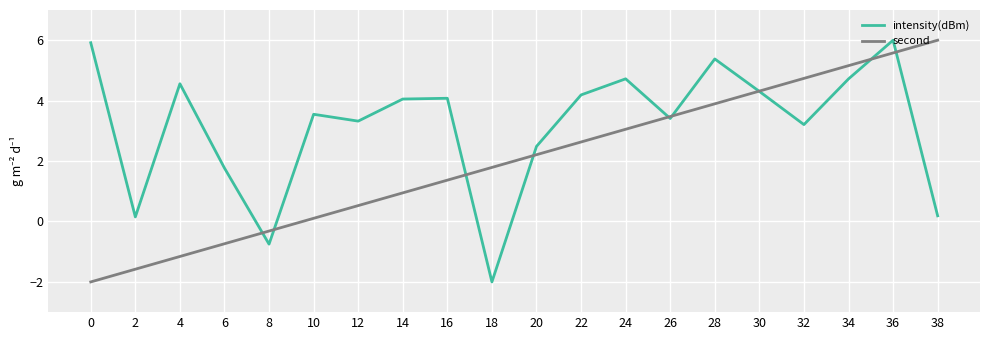

What is the sum of the intensity(dBm) values at 24 and 2?

4.9